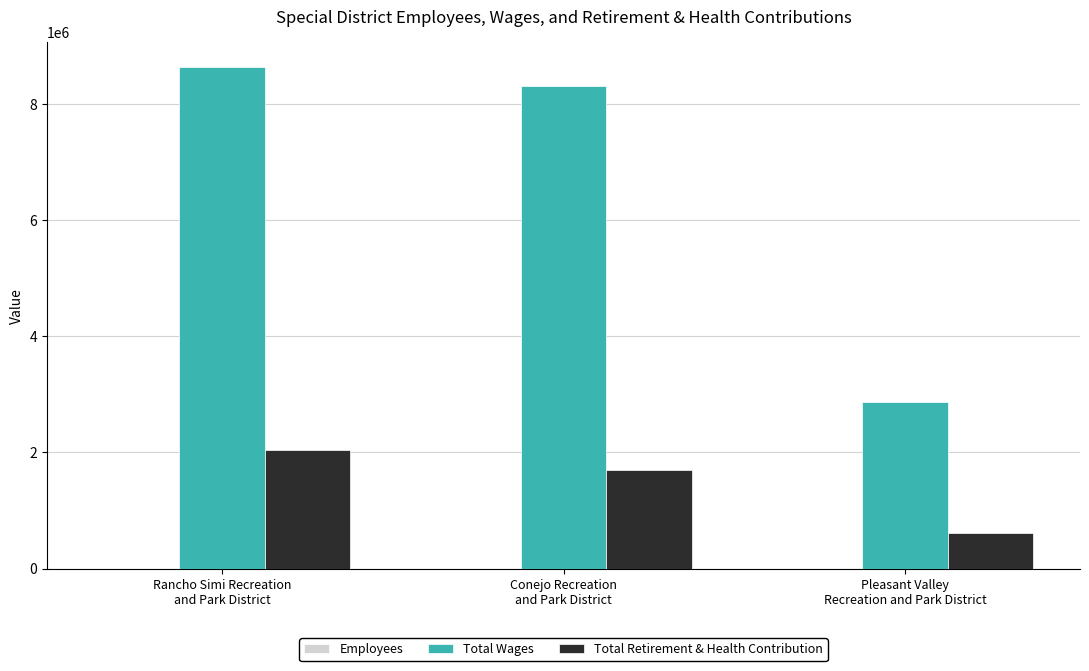

True or false: Total Wages has a value of 2873637 at Pleasant Valley
Recreation and Park District.

True